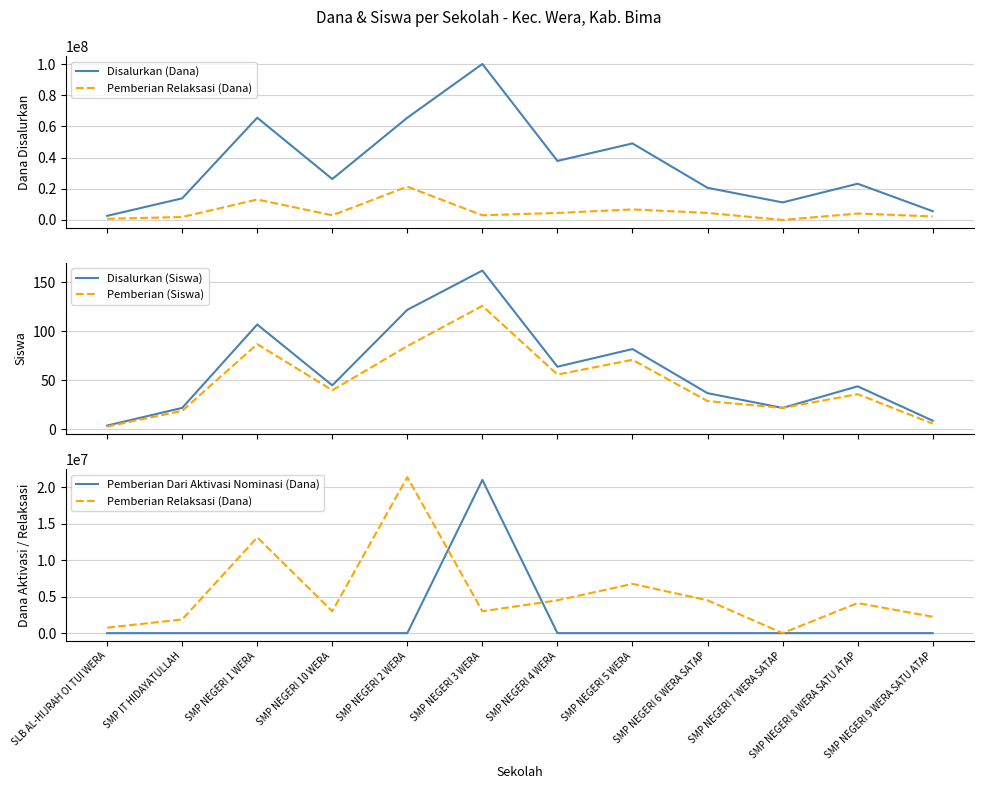

Rank the series at SMP NEGERI 6 WERA SATAP from highest to lowest value.

Disalurkan (Dana), Pemberian Relaksasi (Dana), Disalurkan (Siswa), Pemberian (Siswa), Pemberian Dari Aktivasi Nominasi (Dana)